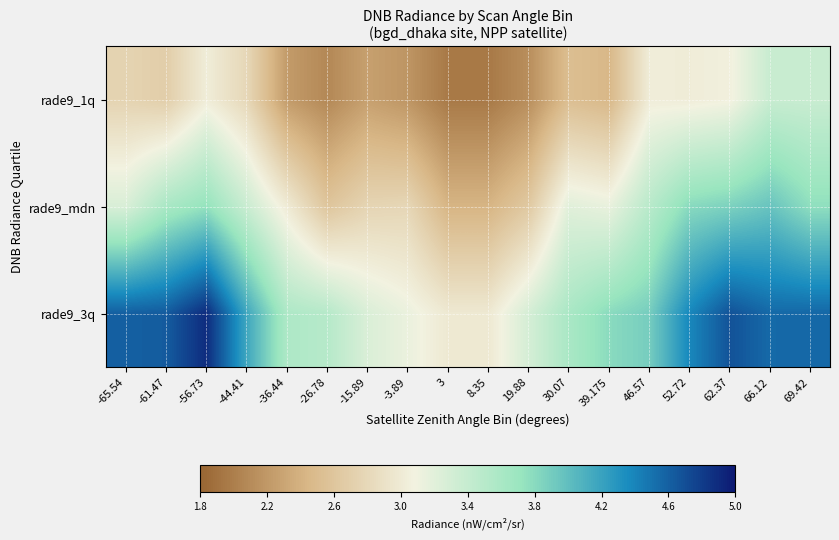

What is the spread (max minus min) of values at 62.37?

1.6